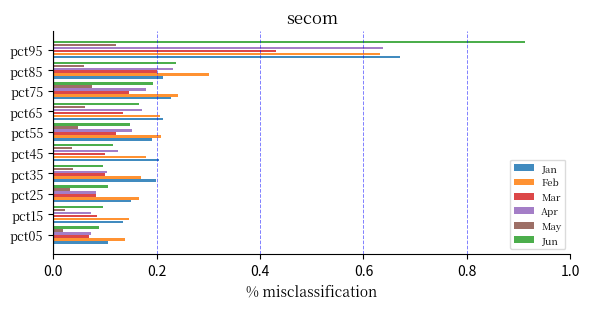

Which series has the largest total across all categories?

Feb